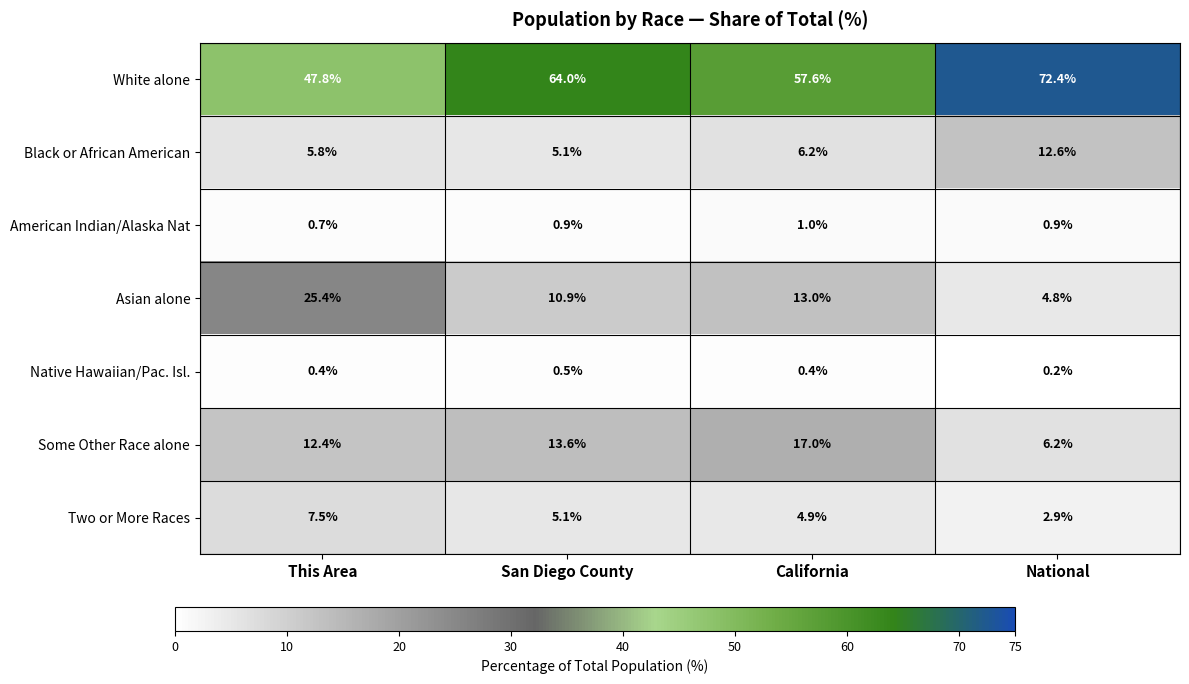

True or false: Two or More Races has a value of 4.9 at California.

True